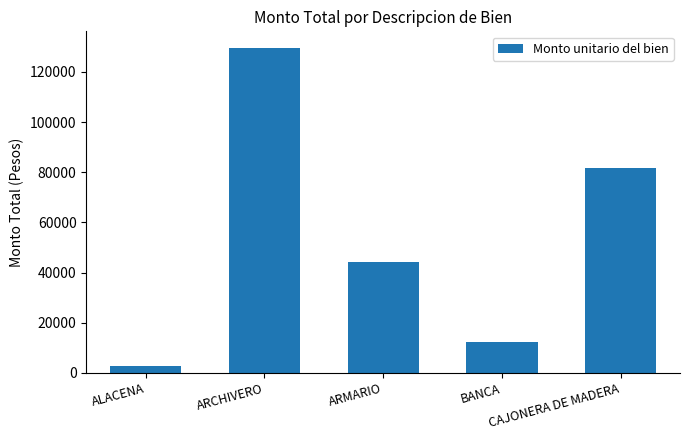

Reading left to right, transcribe all the data shown in this chart.

2784.0	129688.0	44364.8	12180.0	81780.0